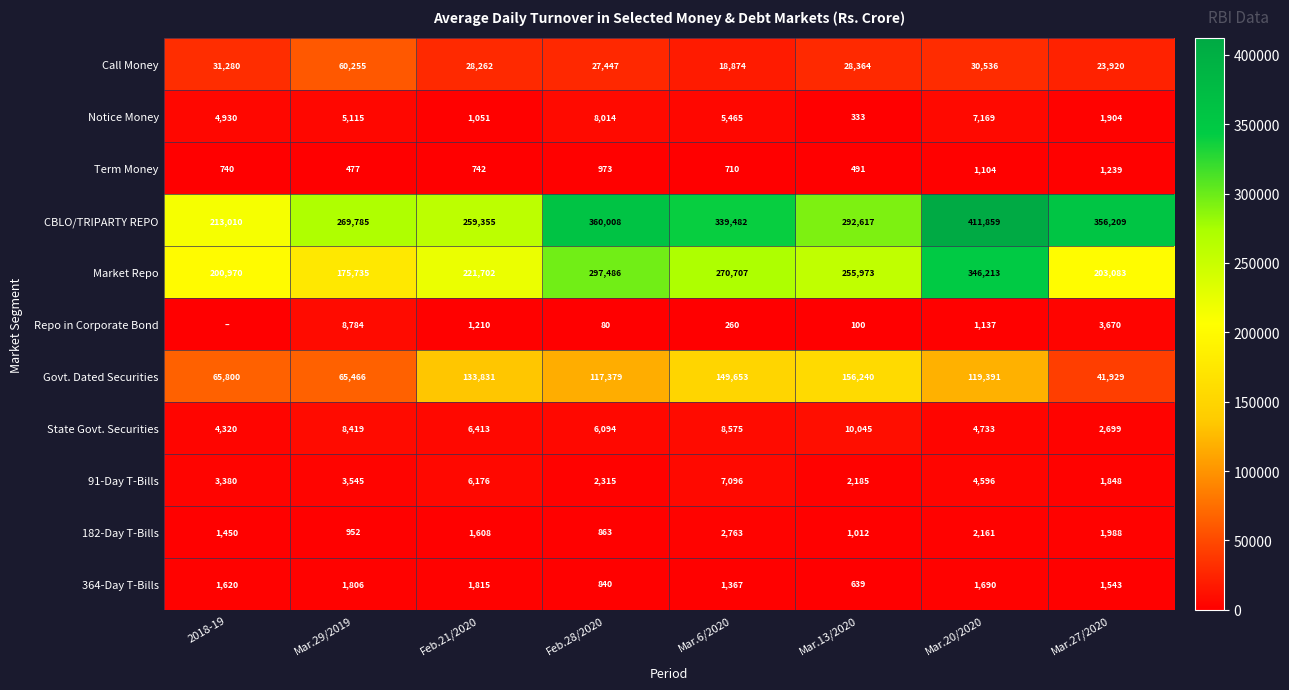

At which label is Market Repo closest to 260974?

Mar.13/2020